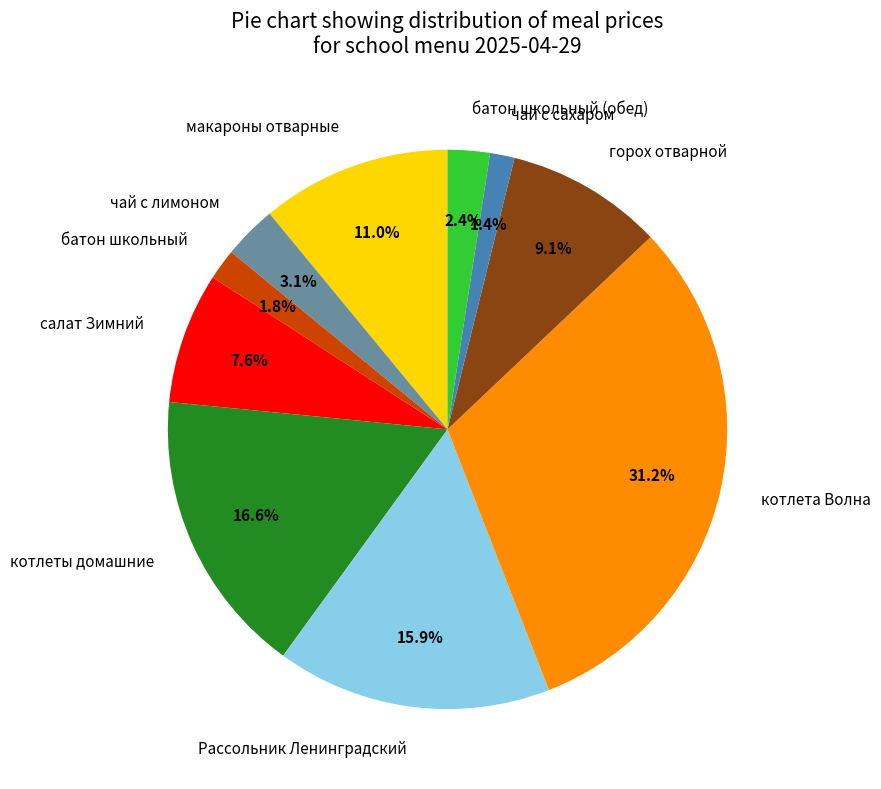

Which slice is the largest?

котлета Волна